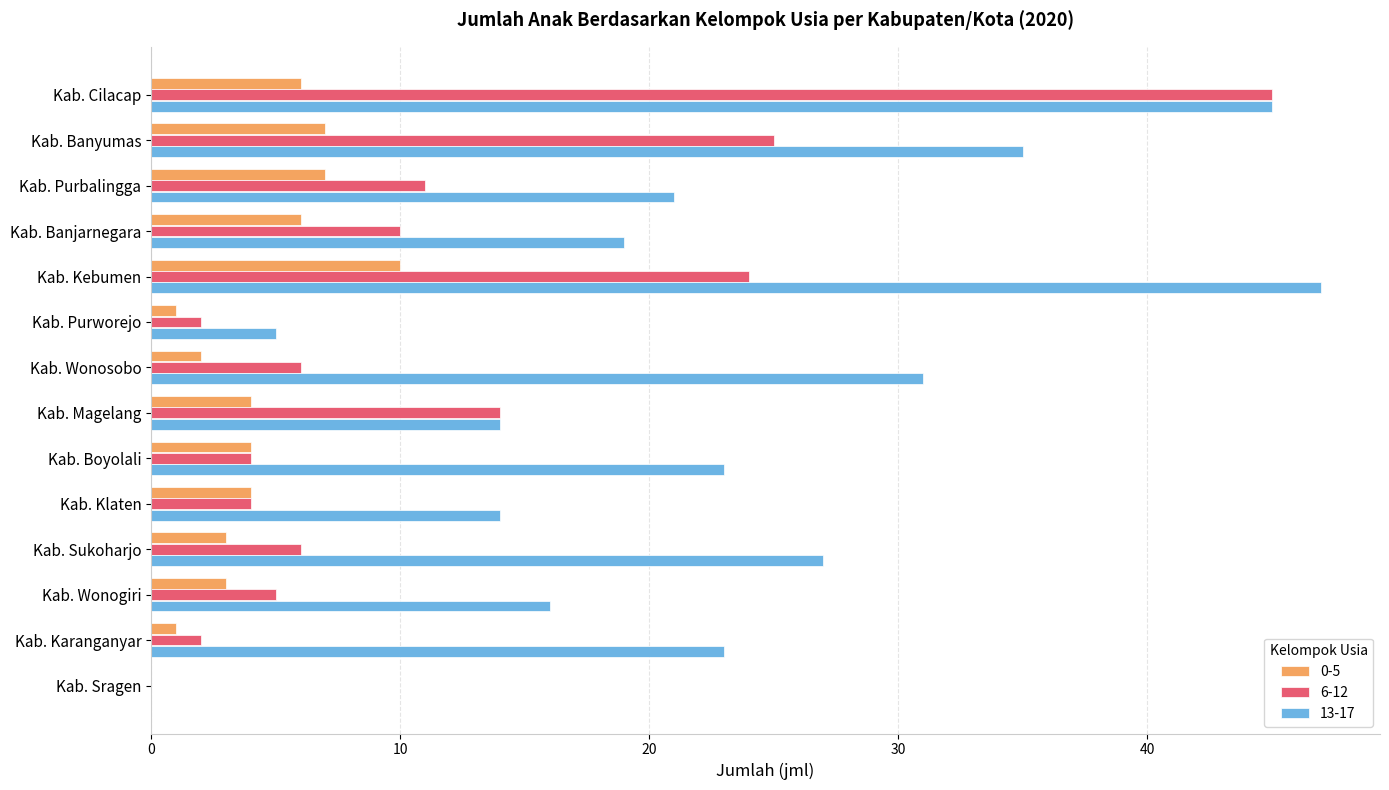

Count the number of categories in the chart.

14